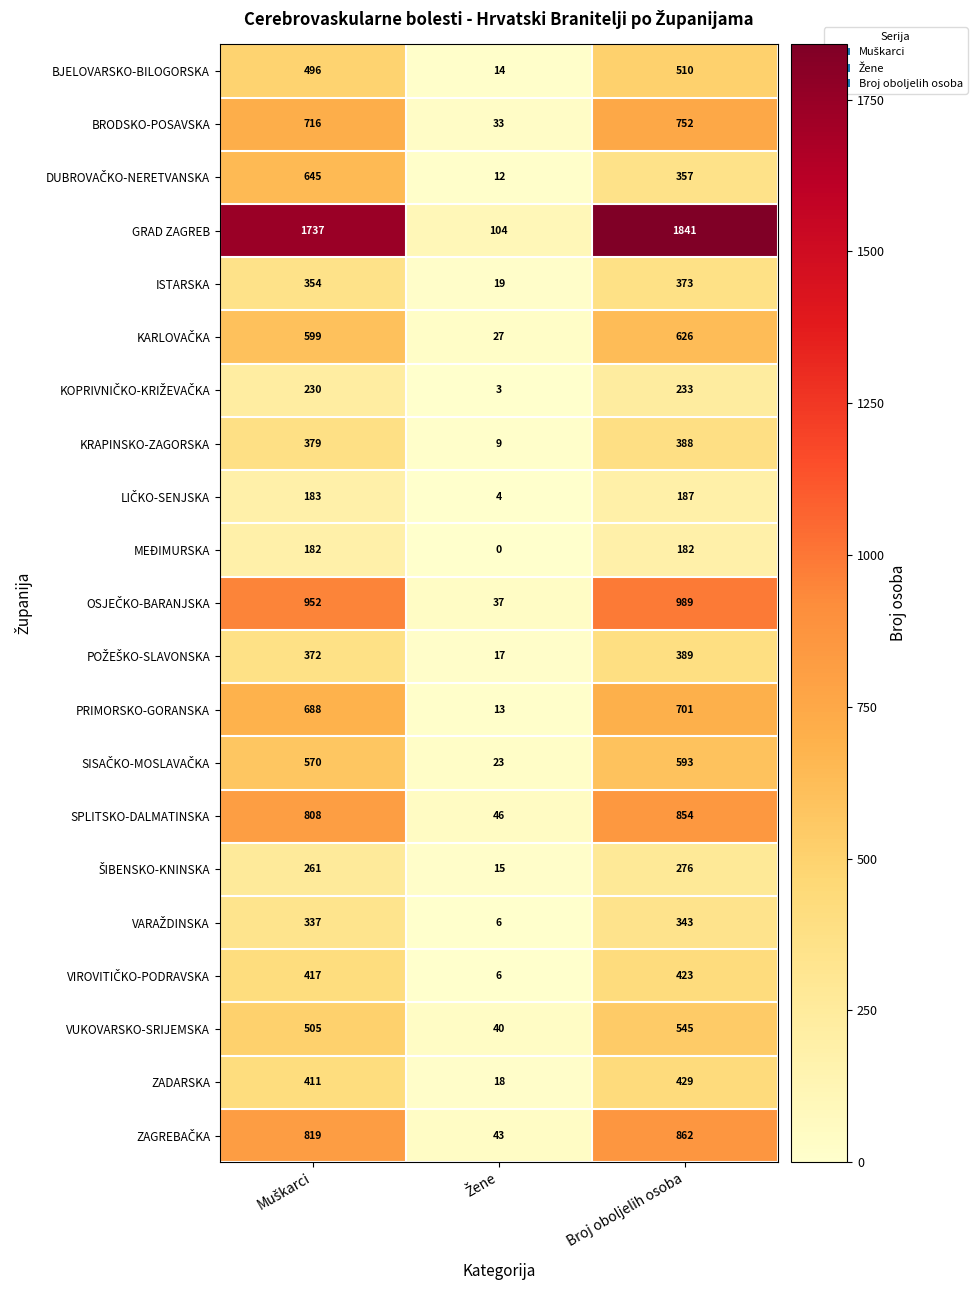

What is the difference between the maximum and minimum values in the PRIMORSKO-GORANSKA series?

688